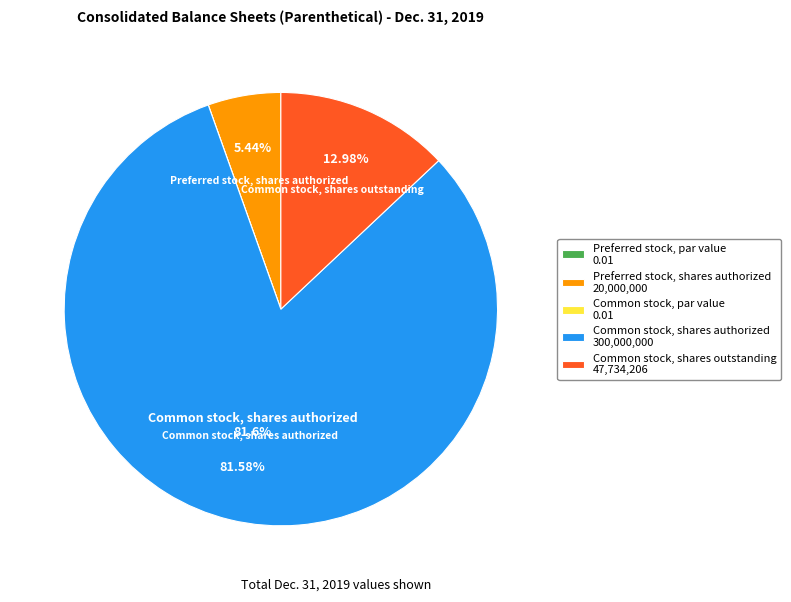

Is there any slice that represents more than half of the pie?

Yes